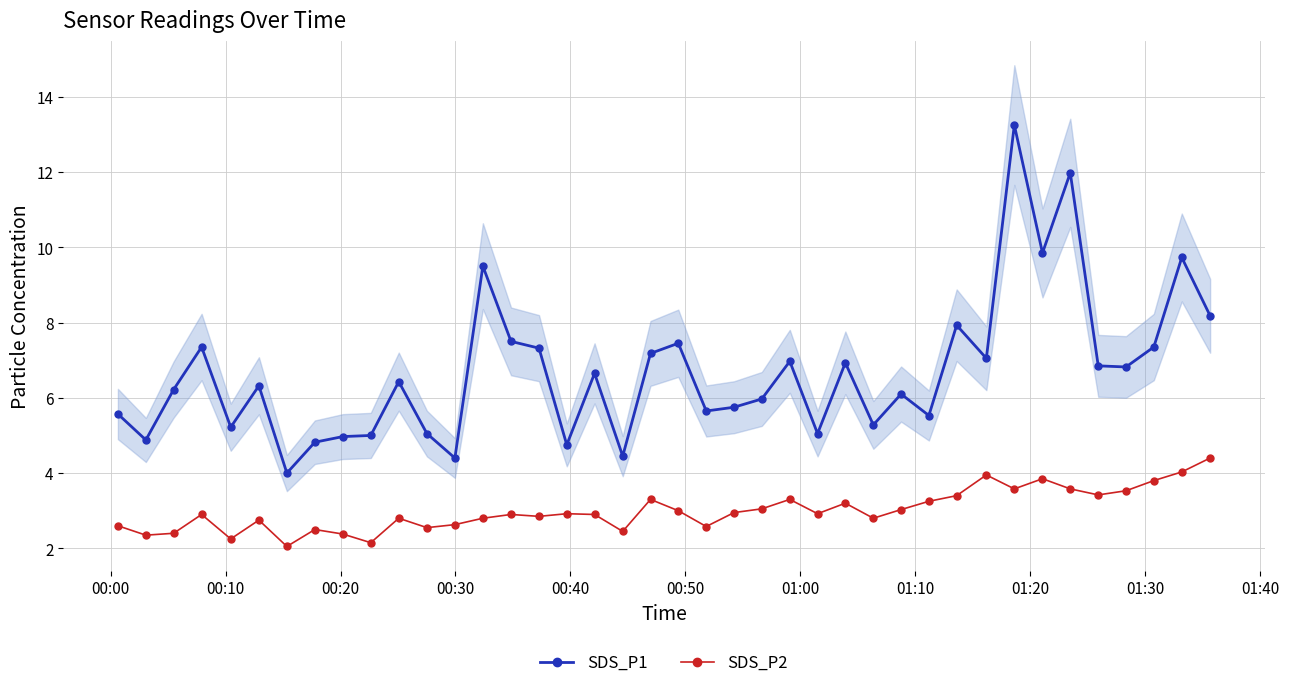

Does the chart have visible grid lines?

Yes